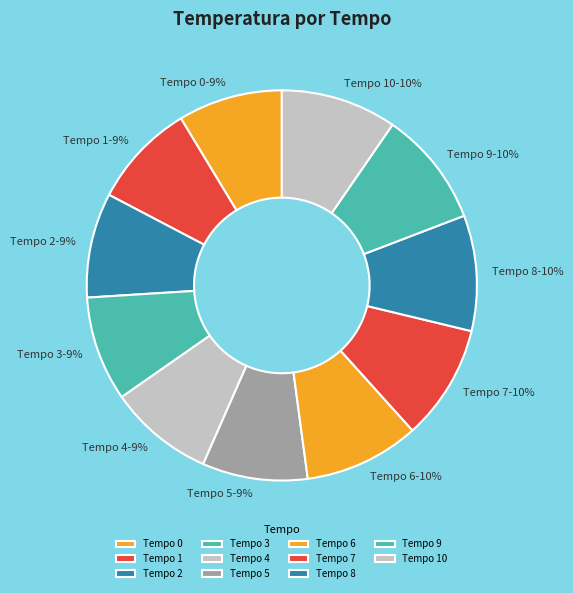

Is there any slice that represents more than half of the pie?

No